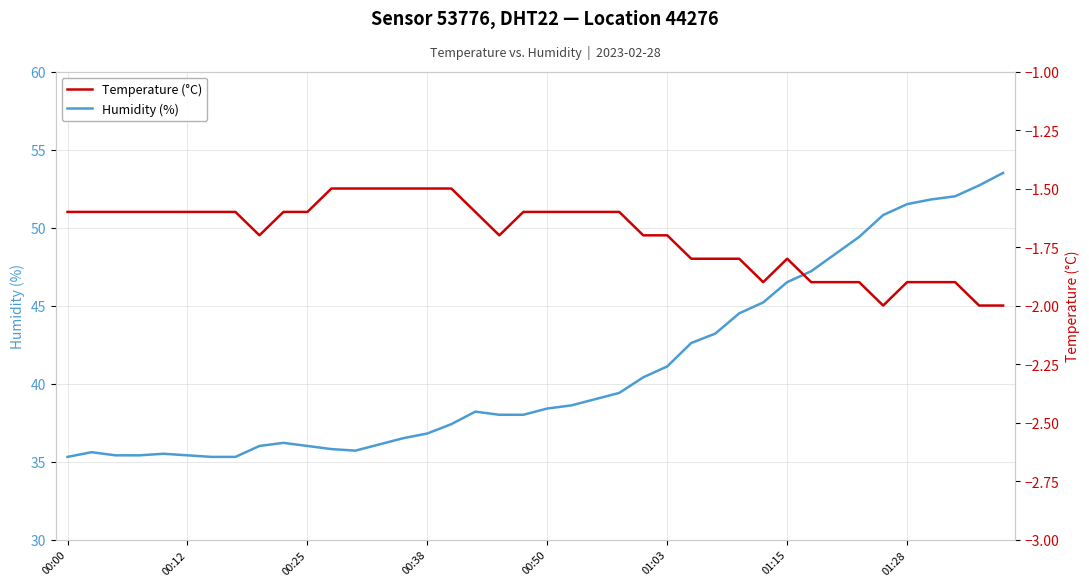

What is the highest value of the Humidity (%) series?

53.5